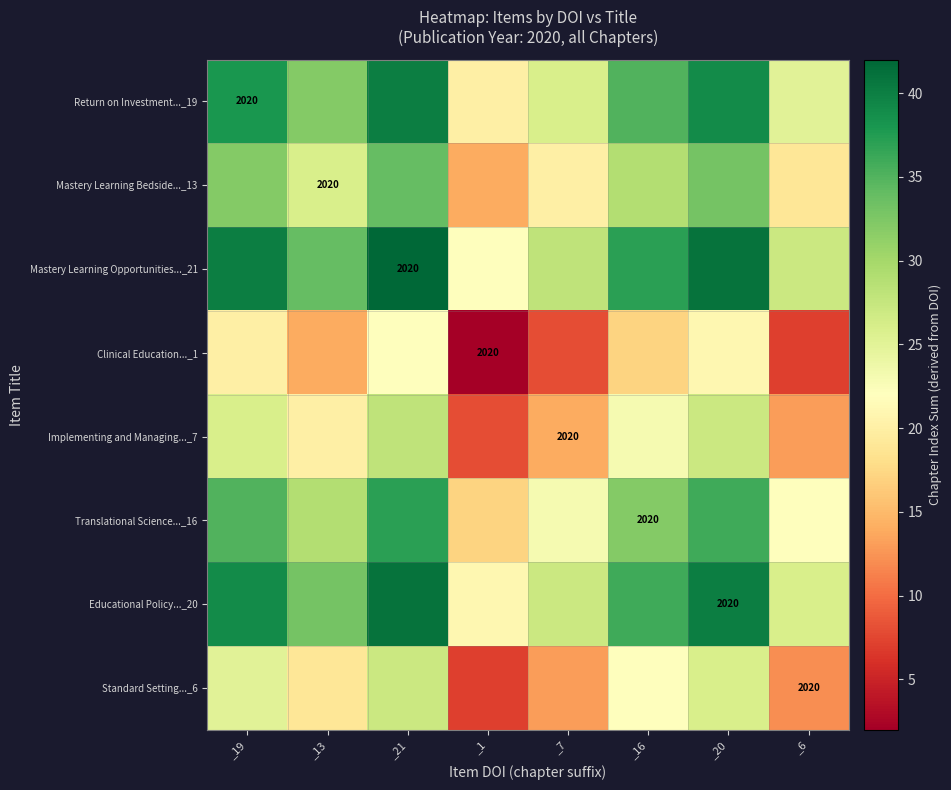

How many categories are shown in the chart?

8